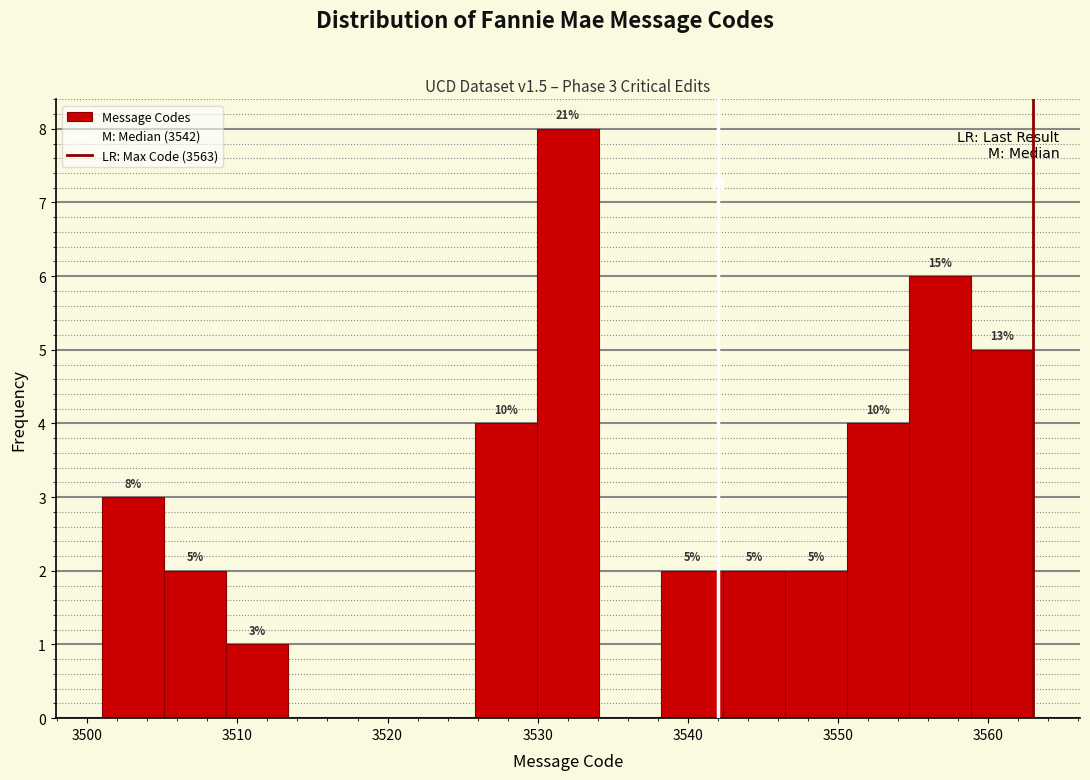

Over which range of the x-axis is the bar tallest?

3530 to 3534